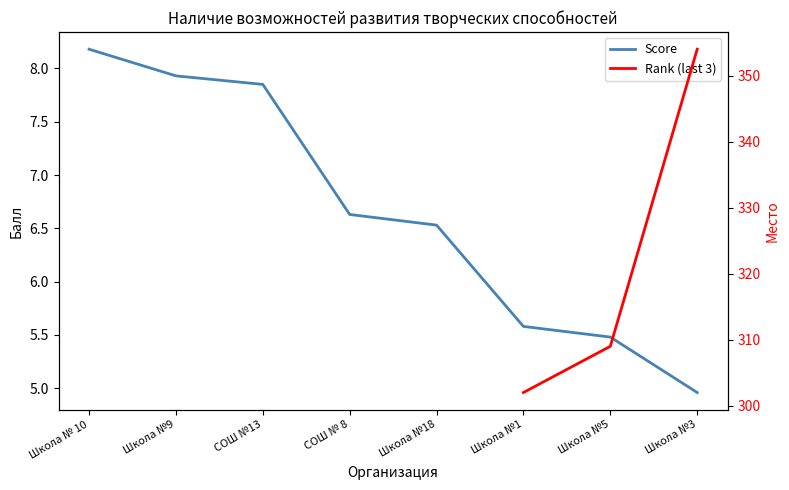

Where is the data nearest to the value 6?

Школа №1